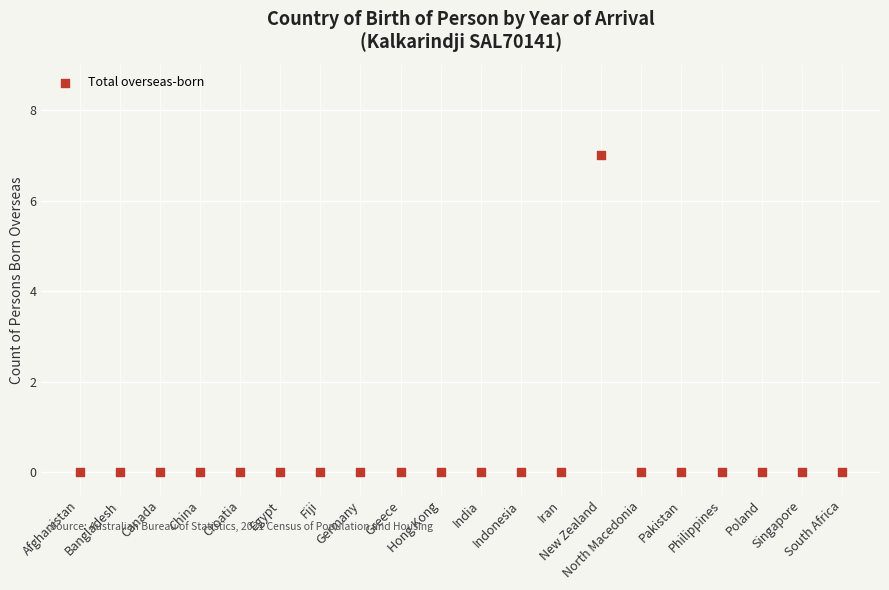

What is the range of Y values (max minus min)?

7